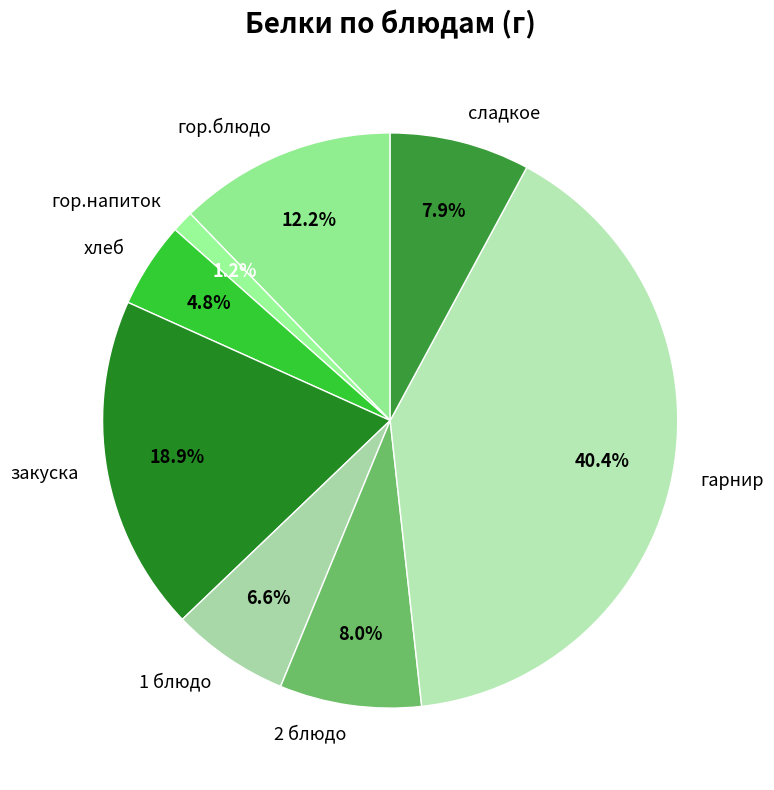

Does any single category account for the majority?

No